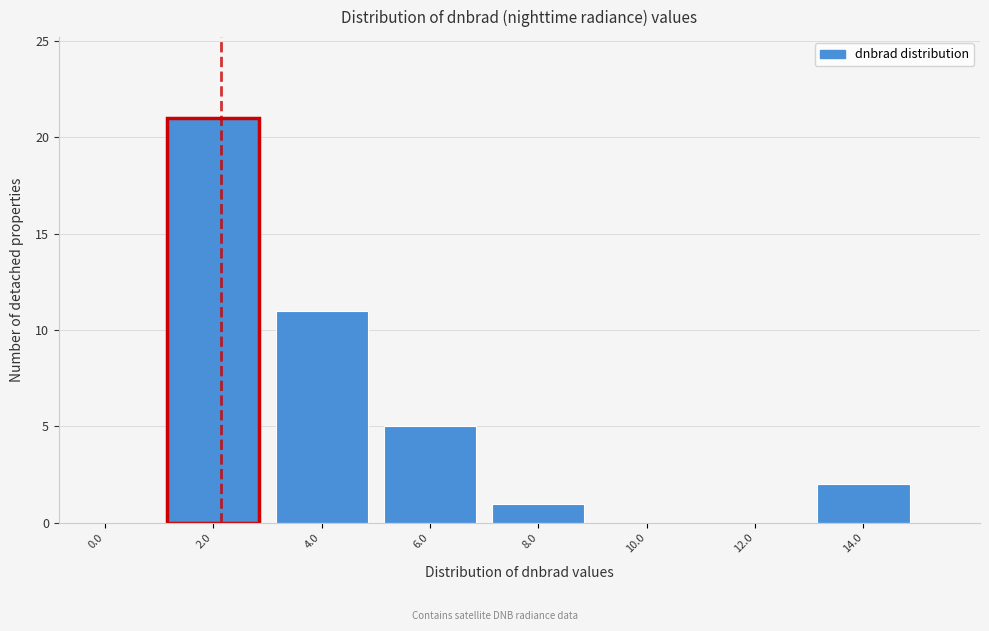

Reading left to right, list all the values displayed in this chart.

0.0=0	2.0=21	4.0=11	6.0=5	8.0=1	10.0=0	12.0=0	14.0=2